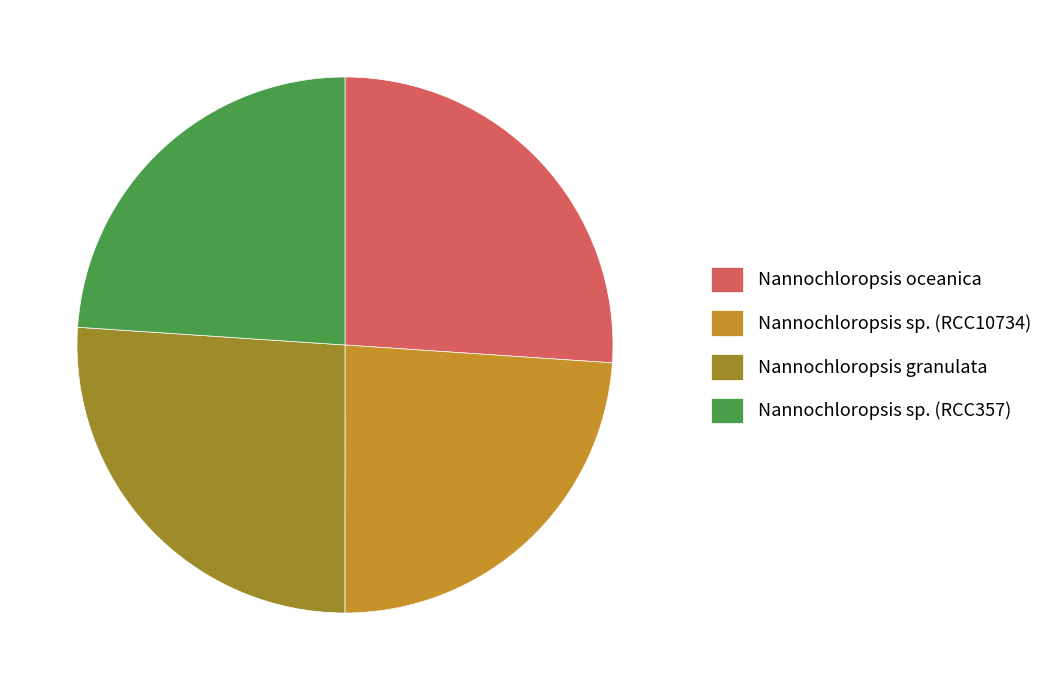

True or false: Nannochloropsis sp. (RCC10734) accounts for 24% of the total.

True